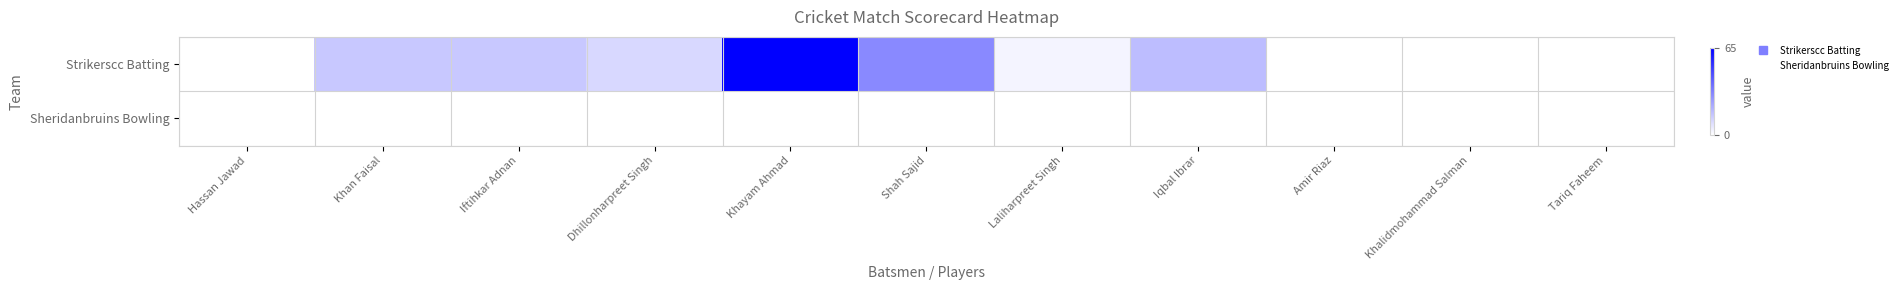

List the series in order of their overall mean, highest first.

Strikerscc Batting, Sheridanbruins Bowling